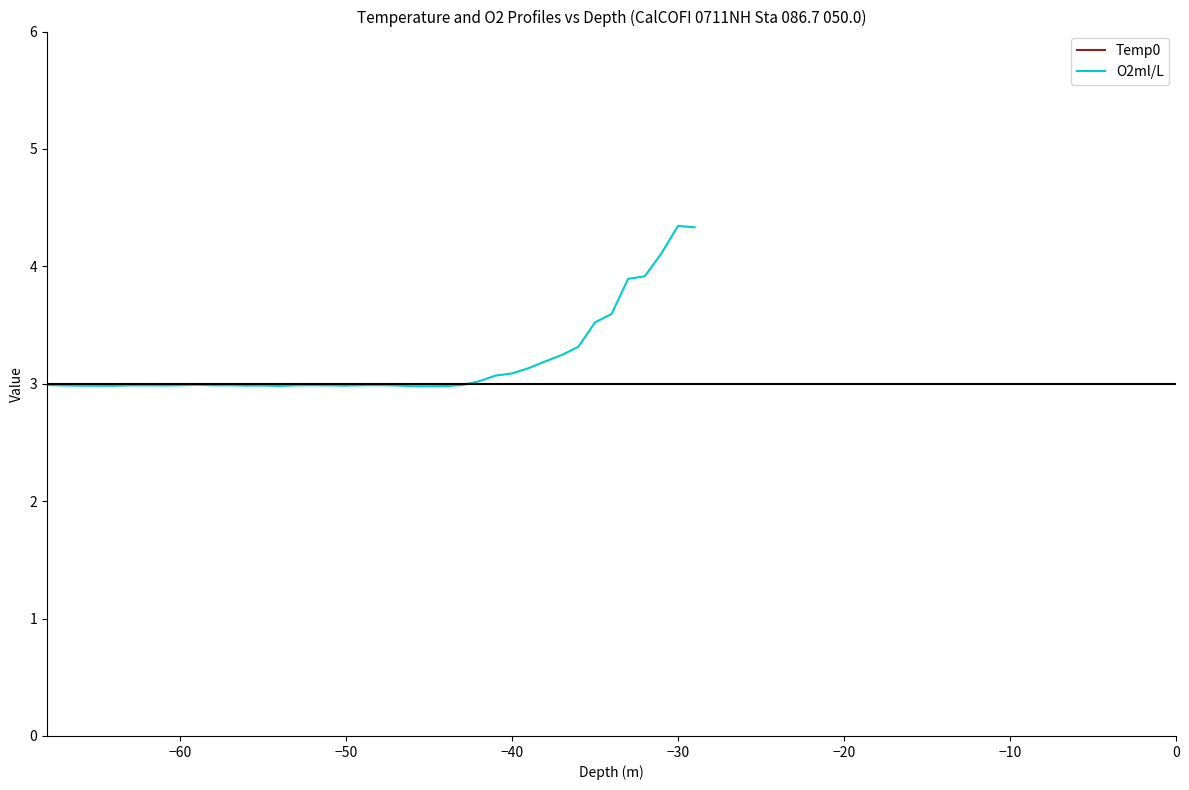

What is the value of the Temp0 point at the 39th from the left?

11.9